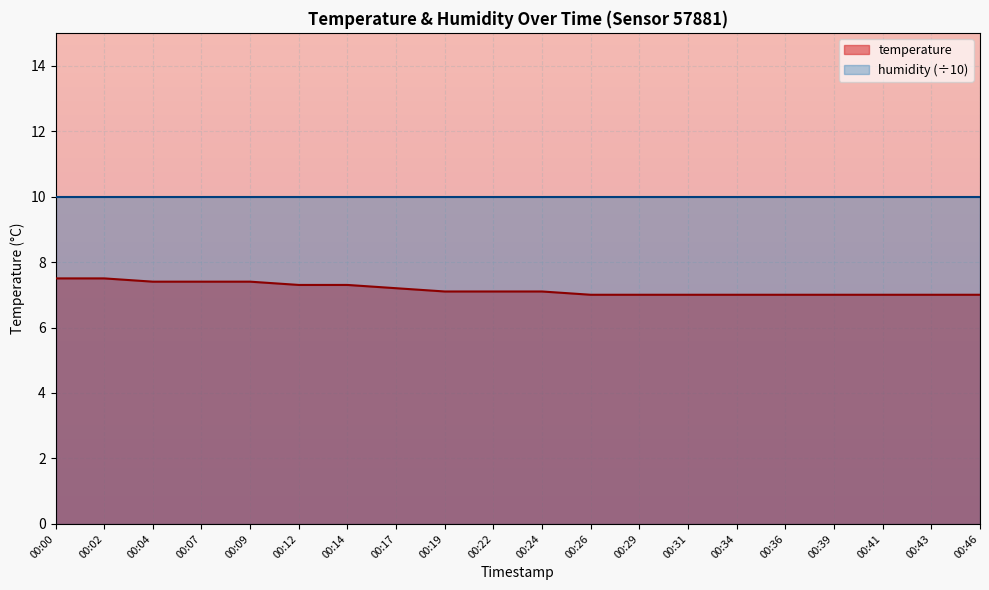

The value at 00:29 is 7.0. True or false?

True